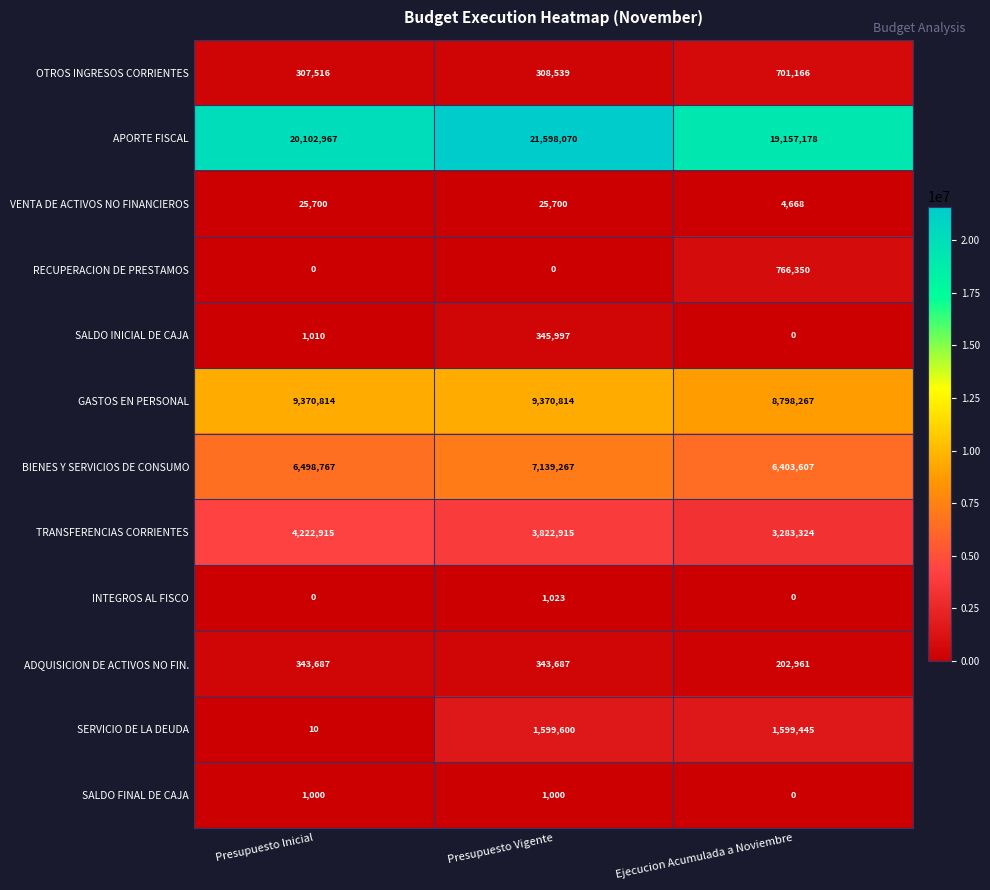

The value of ADQUISICION DE ACTIVOS NO FIN. at Ejecucion Acumulada a Noviembre is 268891. True or false?

False